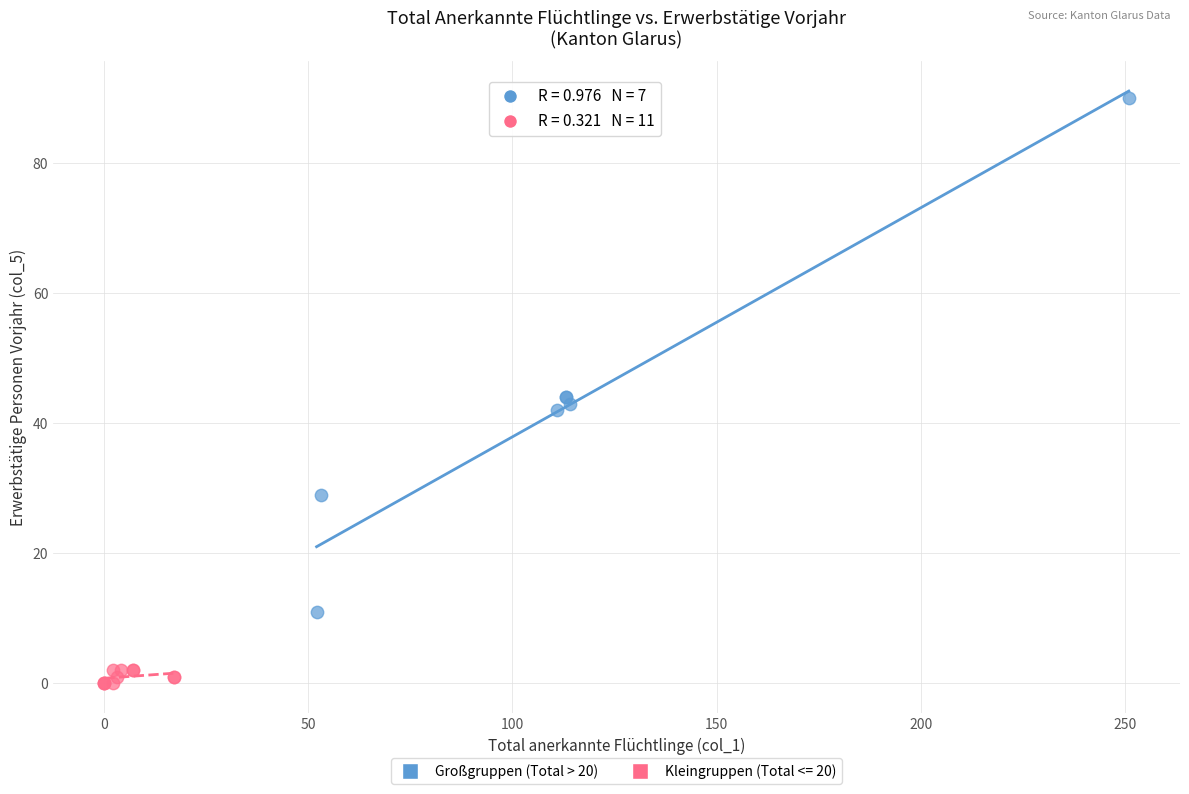

Which series contains the highest Y value?

Großgruppen (Total > 20)